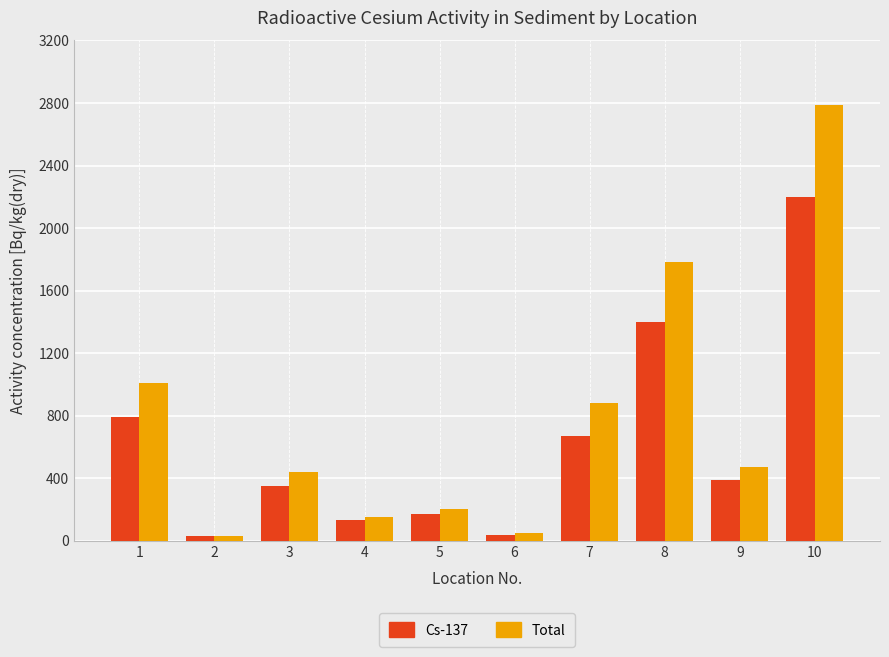

What is the value of the Total bar at the 3rd from the left?

438